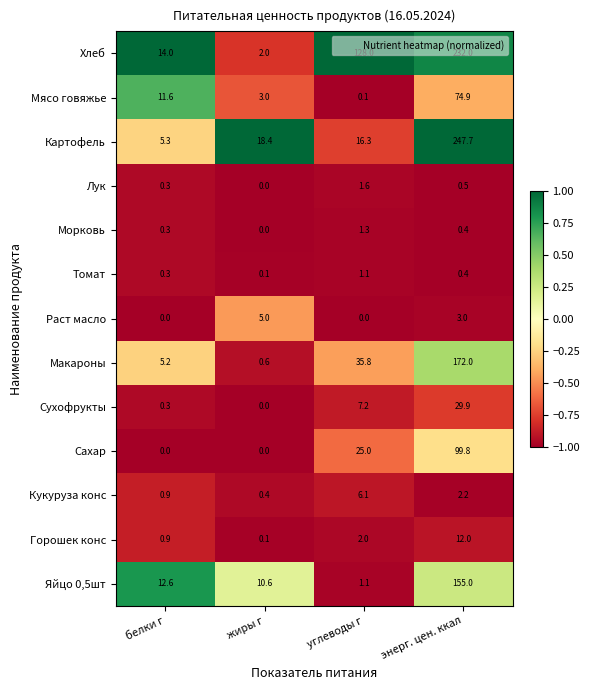

Read the Лук value at белки г.

0.3